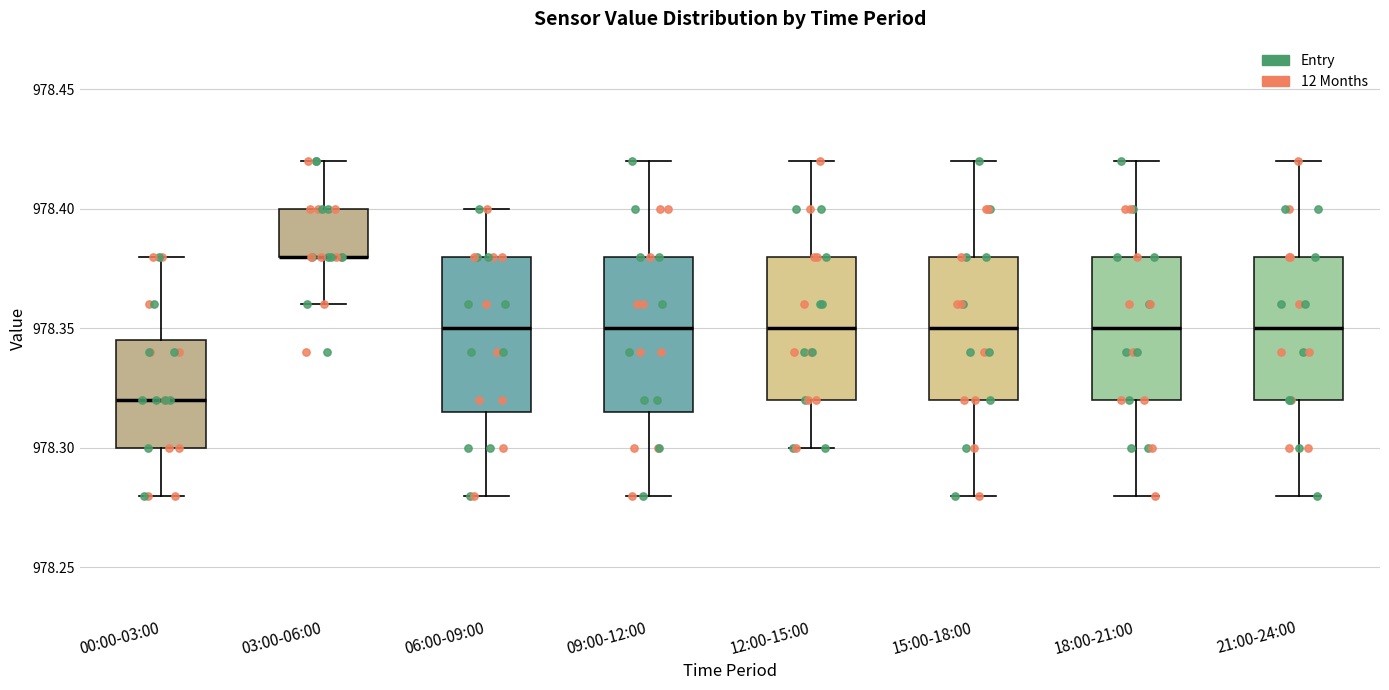

Where is the upper edge of the box for 12:00-15:00 on the y-axis? The values are not printed on the chart, so give them approximately, as read against the axis.

978.380